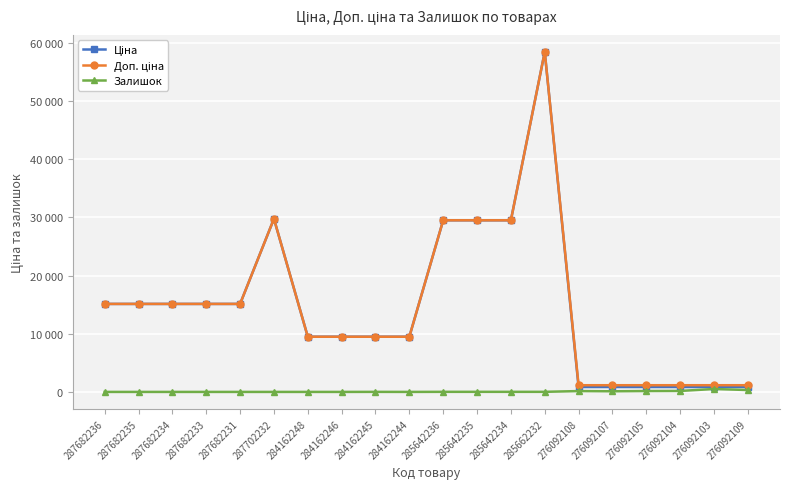

Is this an area chart (filled region under the line)?

No